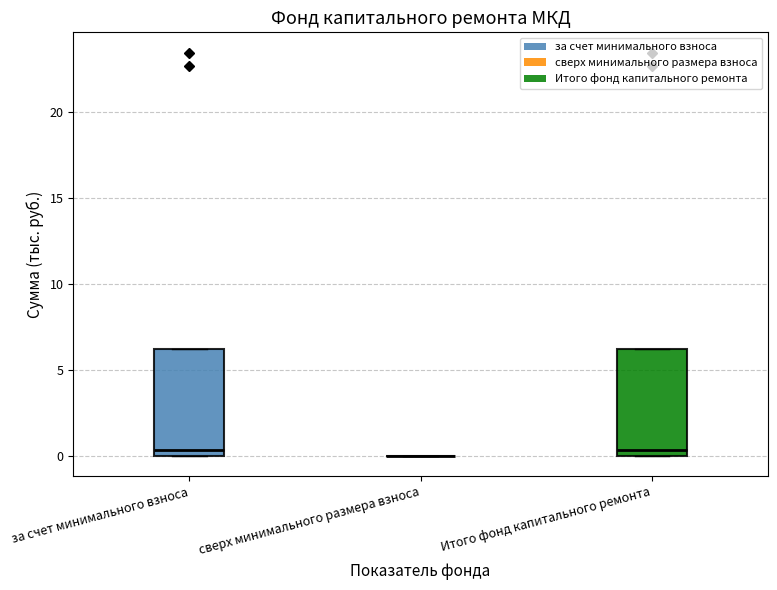

Reading left to right, transcribe this box plot: for each box, give where its median line is, the range the box spans, and where its two whiskers end, as read against the y-axis. The values are not printed on the chart, so give them approximately, as read against the axis.

за счет минимального взноса: median 0.5, box 0.0 to 6.5, whiskers 0.0 to 6.5
сверх минимального размера взноса: box collapsed to a line at 0.0, whiskers 0.0 to 0.0
Итого фонд капитального ремонта: median 0.5, box 0.0 to 6.5, whiskers 0.0 to 6.5